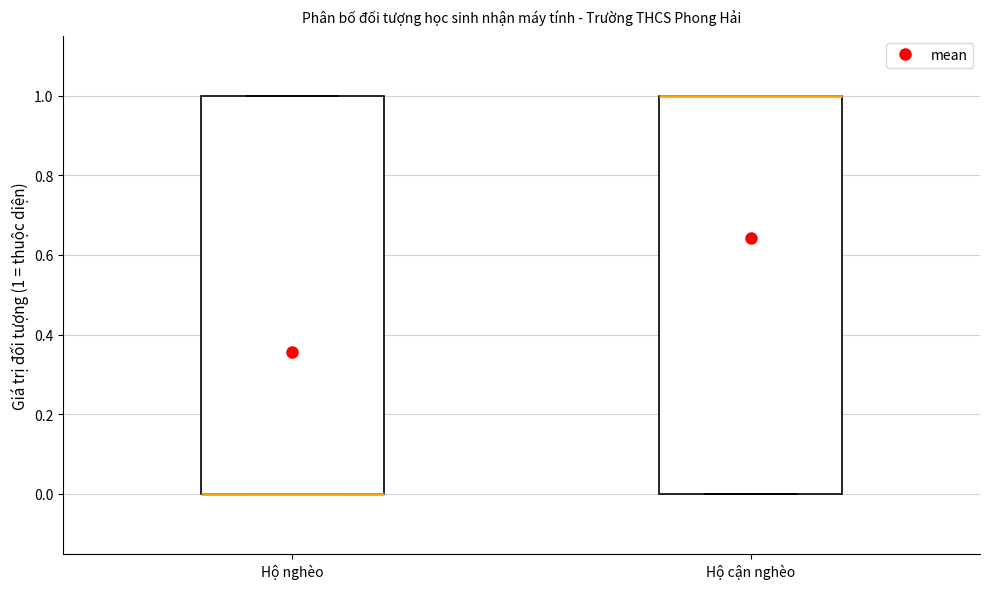

Where is the upper edge of the box for Hộ nghèo on the y-axis? The values are not printed on the chart, so give them approximately, as read against the axis.

1